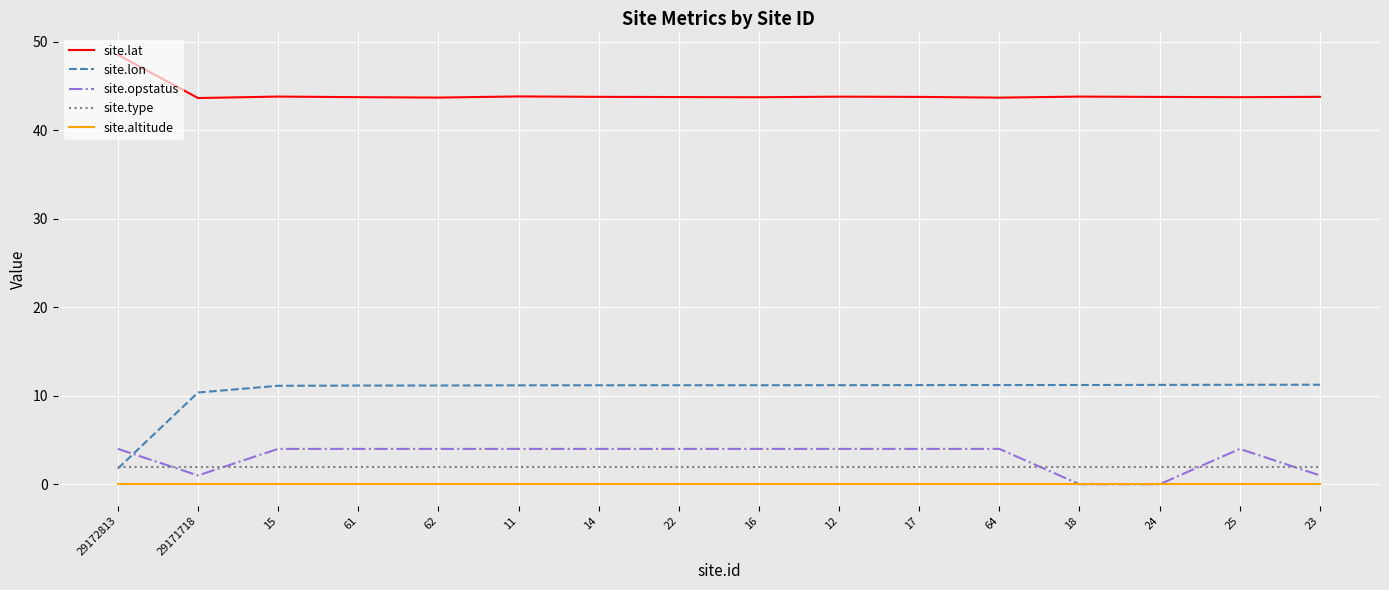

What position from the right is 12?

7